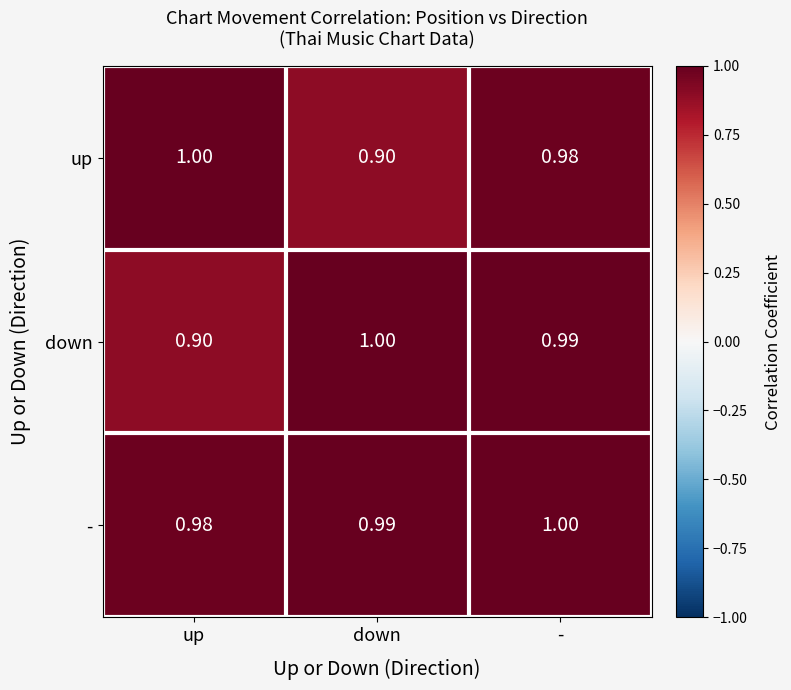

Between up and -, which series saw the biggest shift?

down